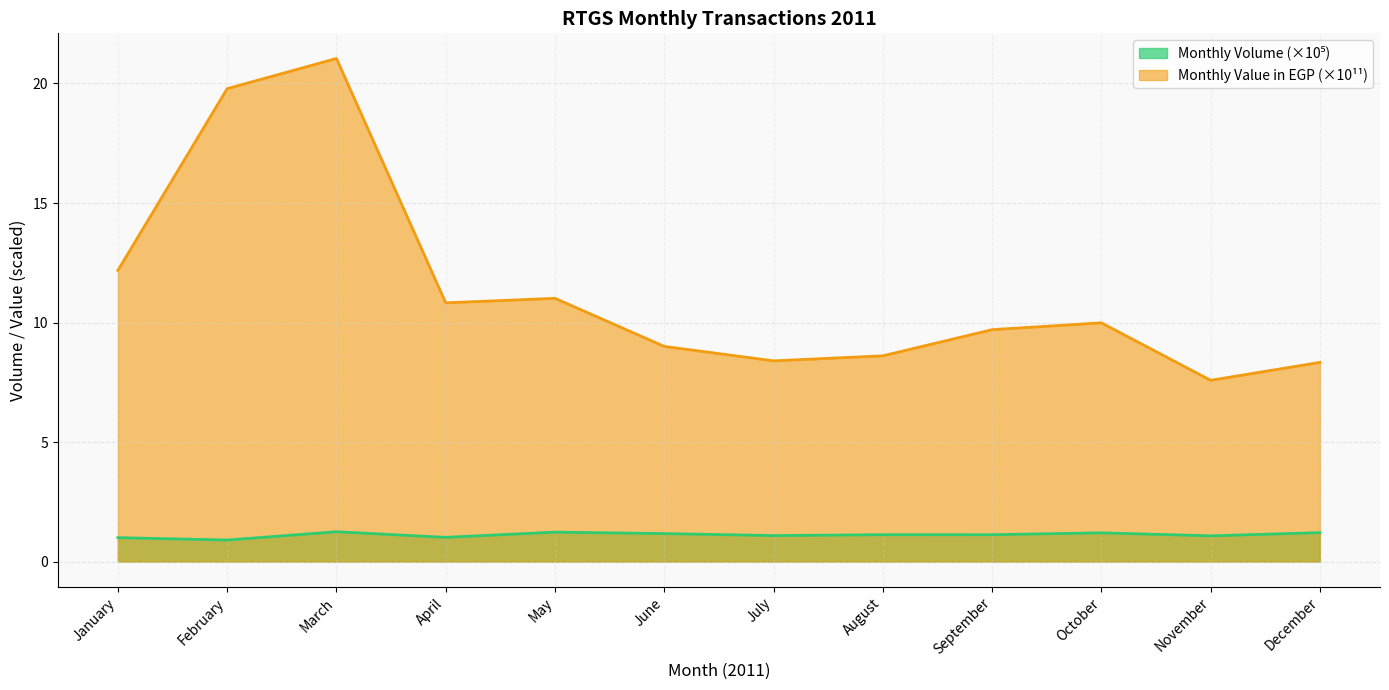

Which has a higher value, August or December?

December